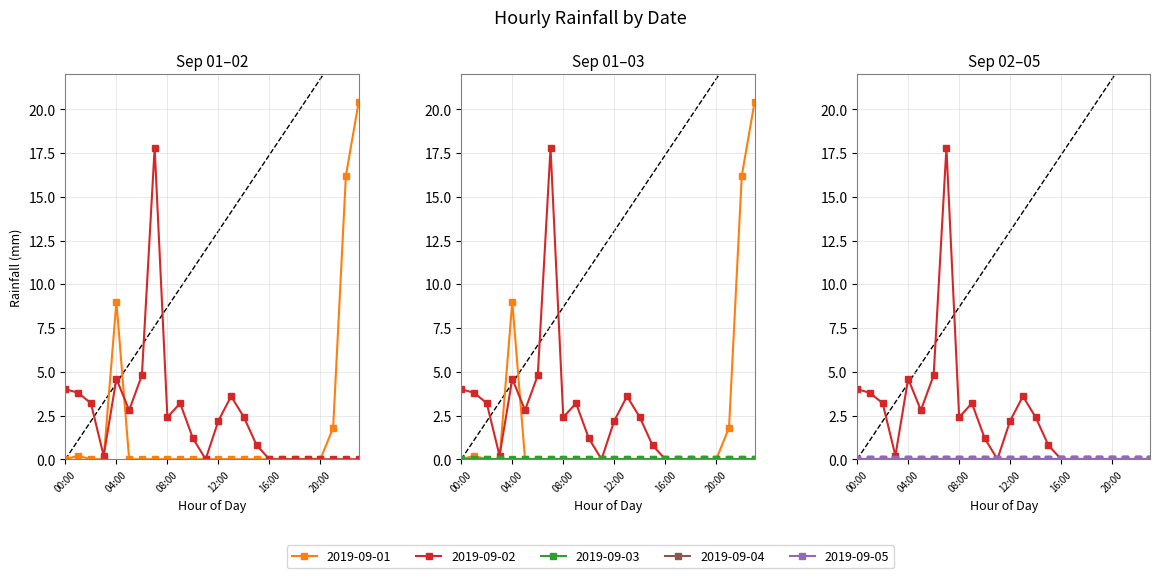

What is the label of the 15th point from the left?

14:00